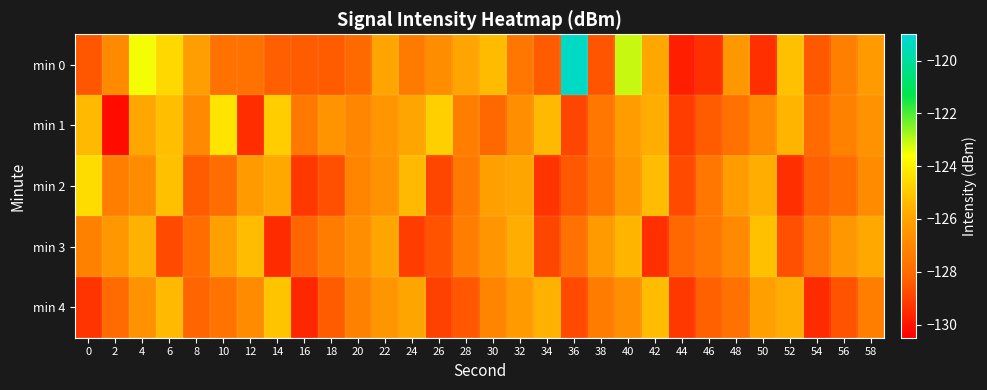

Which series has the widest spread of values?

min 0